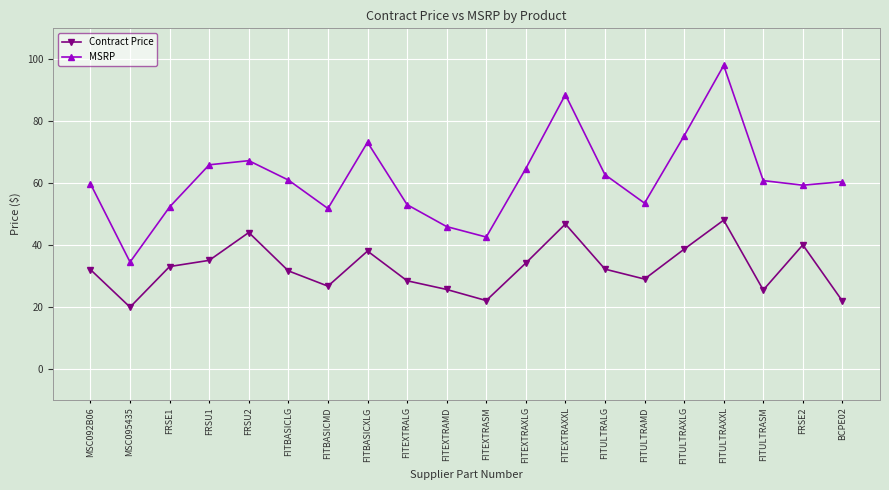

Count the number of data series in this chart.

2